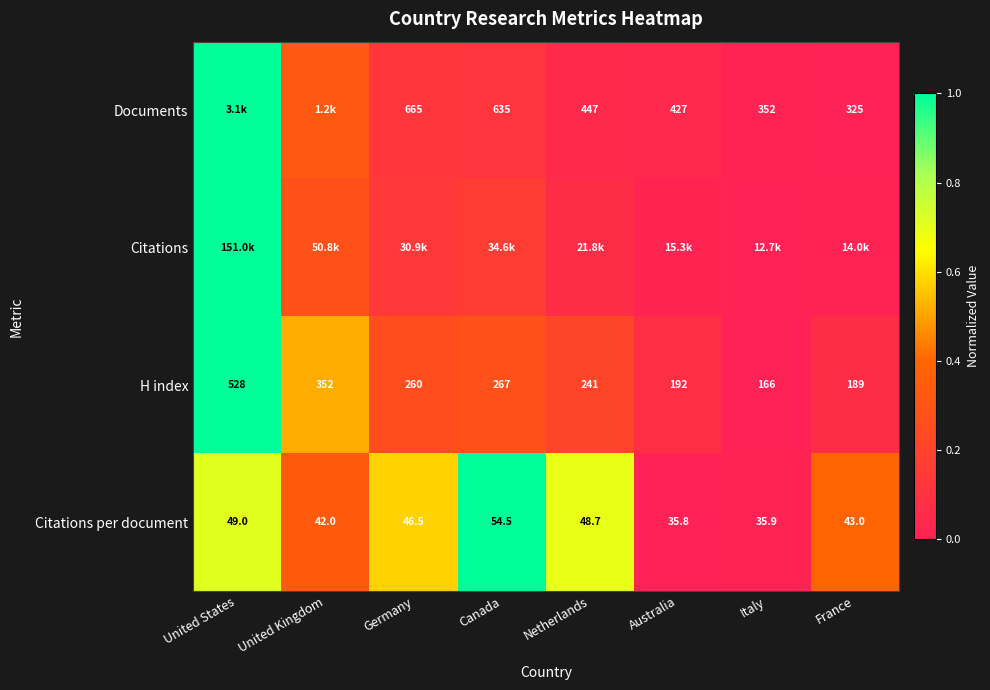

Is the value of Documents at France greater than the value of Citations per document at Italy?

Yes